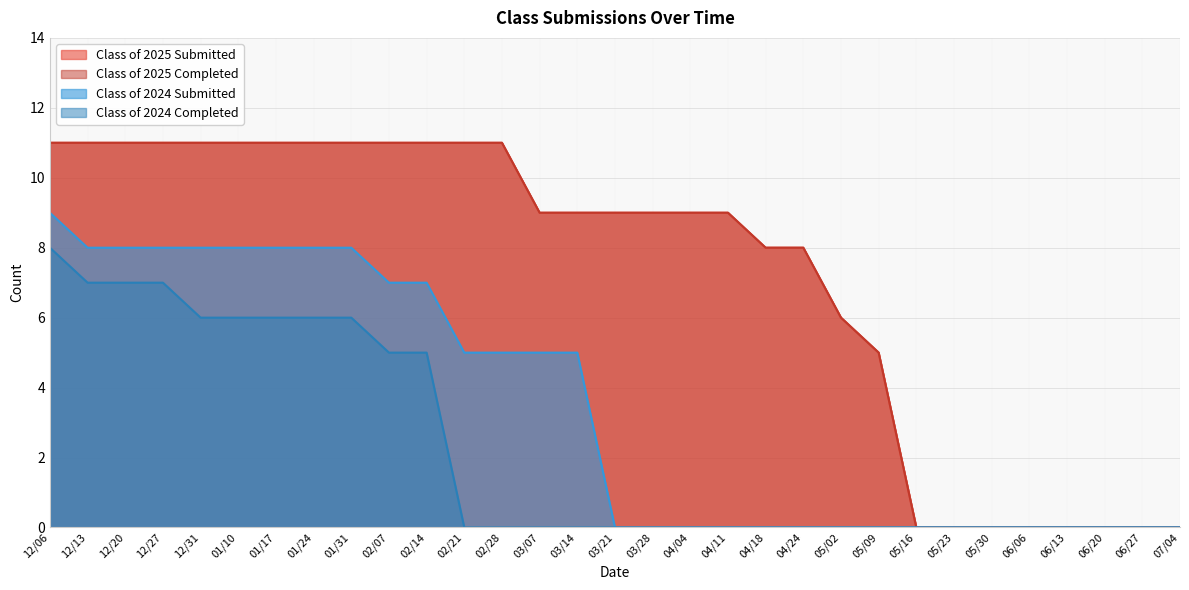

What is the label of the 18th point from the left?

04/04